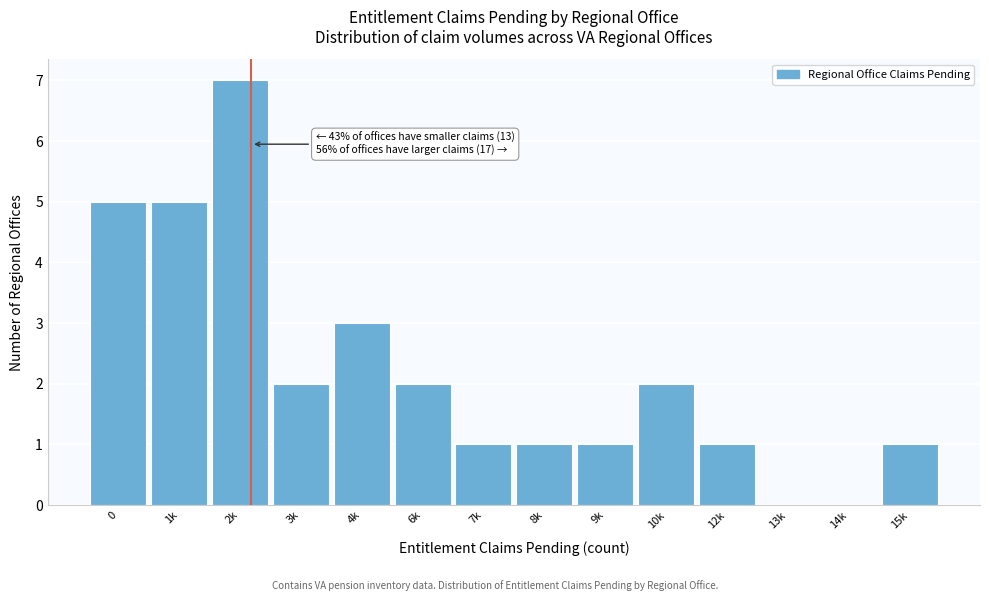

Reading left to right, what are all the values shown in this chart?

0=5	1k=5	2k=7	3k=2	4k=3	6k=2	7k=1	8k=1	9k=1	10k=2	12k=1	13k=0	14k=0	15k=1